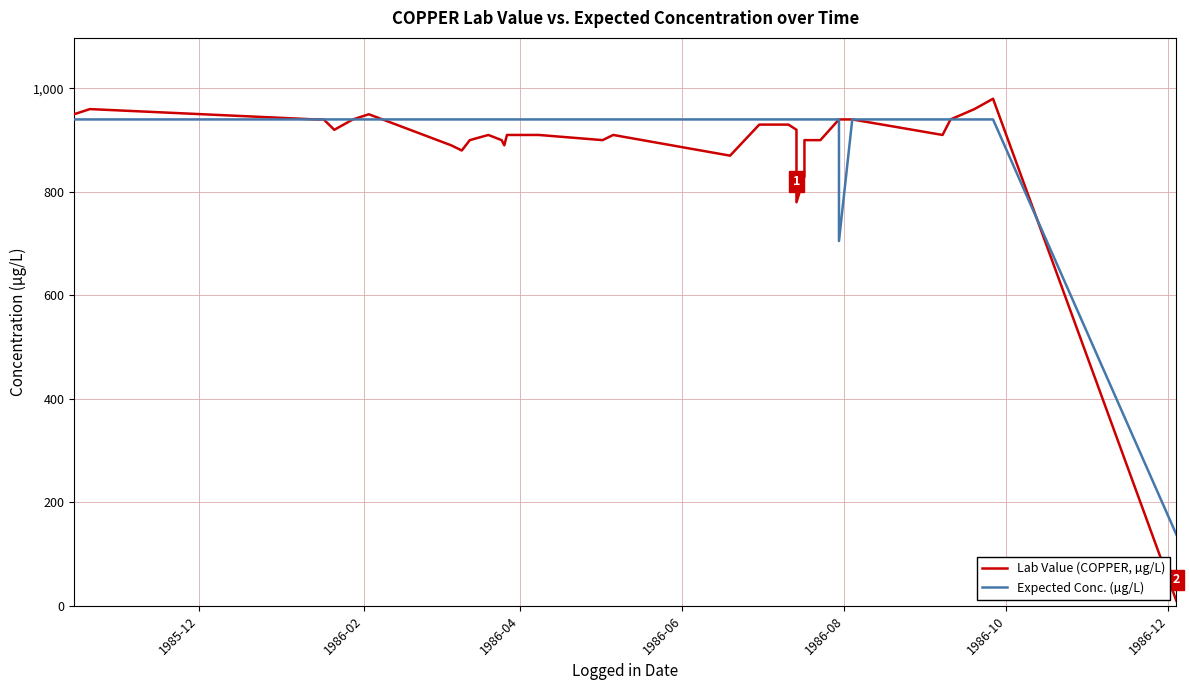

What is the value of the Expected Conc. (µg/L) point at the 1st from the left?

940